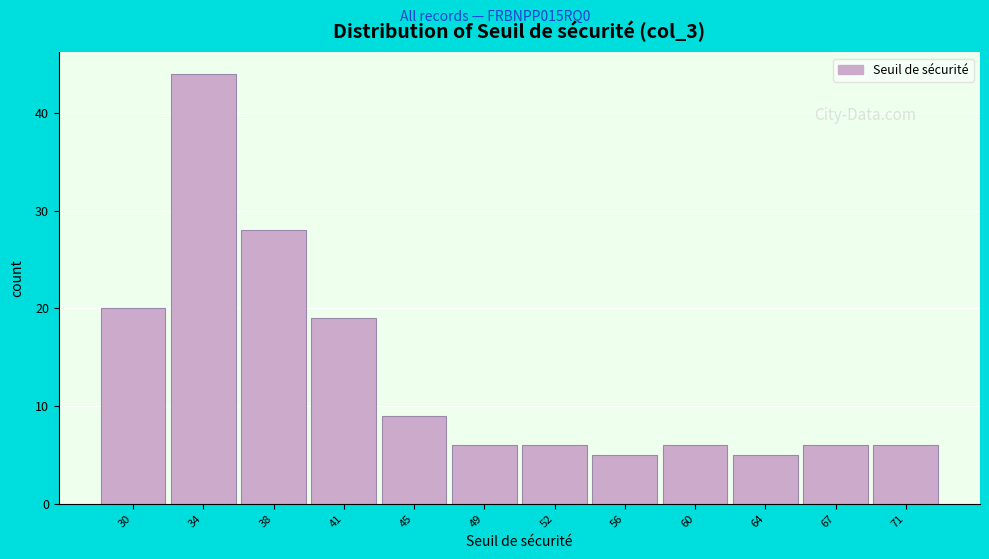

Reading left to right, transcribe all the data shown in this chart.

20	44	28	19	9	6	6	5	6	5	6	6